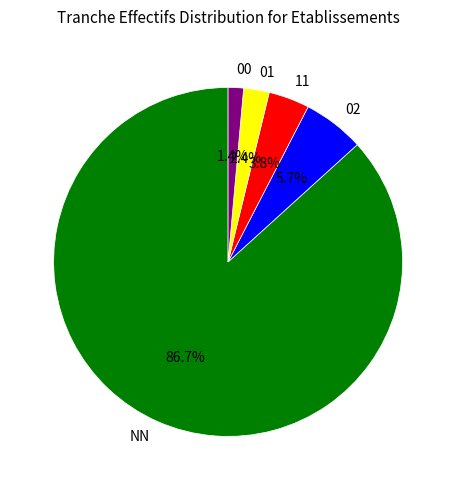

What percentage is the 01 slice, to the nearest percent?

2%